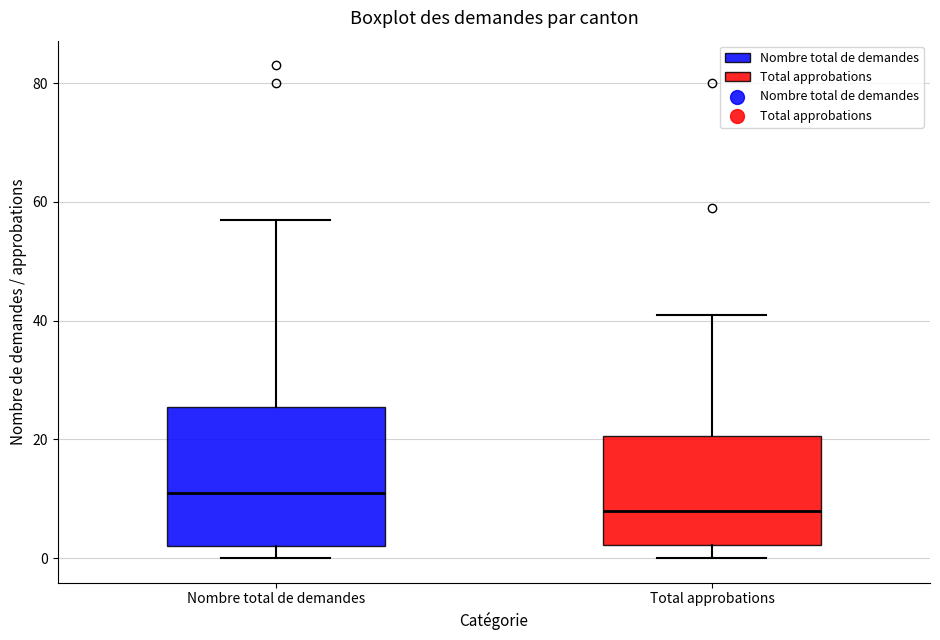

Reading left to right, transcribe this box plot: for each box, give where its median line is, the range the box spans, and where its two whiskers end, as read against the y-axis. The values are not printed on the chart, so give them approximately, as read against the axis.

Nombre total de demandes: median 12, box 2 to 26, whiskers 0 to 58
Total approbations: median 8, box 2 to 20, whiskers 0 to 42